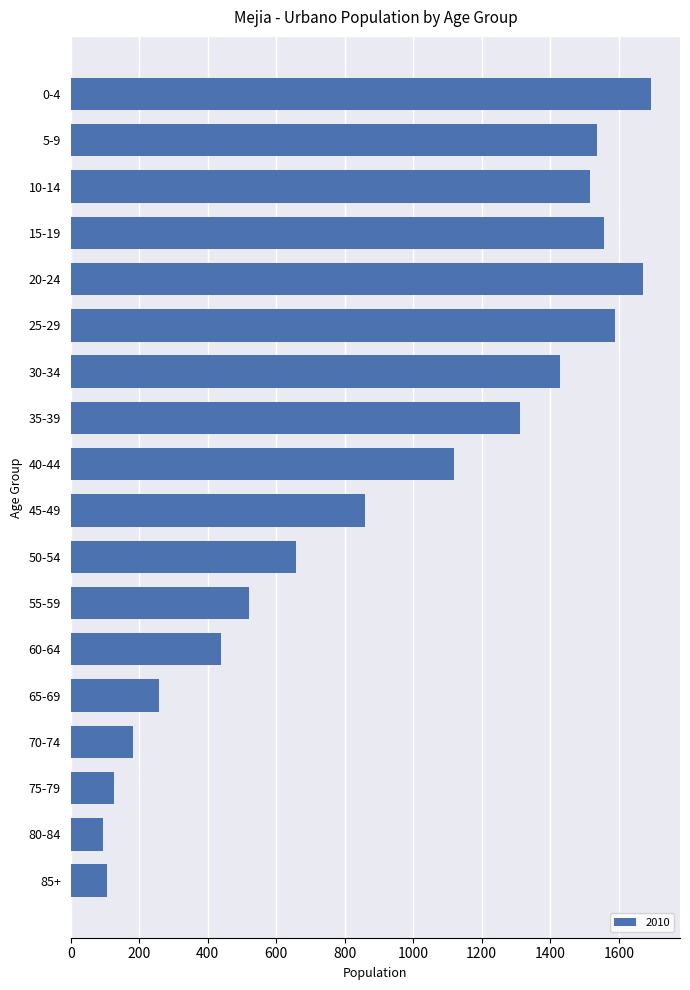

Reading bottom to top, list all the values displayed in this chart.

85+=105	80-84=95	75-79=127	70-74=182	65-69=257	60-64=438	55-59=522	50-54=657	45-49=858	40-44=1119	35-39=1313	30-34=1429	25-29=1589	20-24=1672	15-19=1558	10-14=1516	5-9=1537	0-4=1694